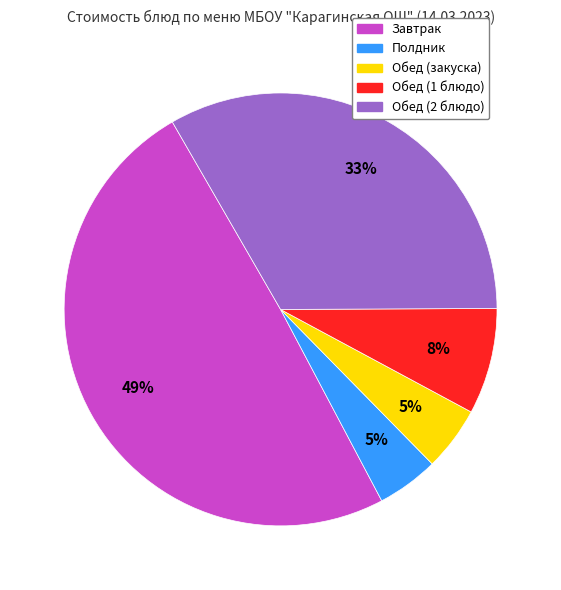

Is there a majority slice in this chart?

No